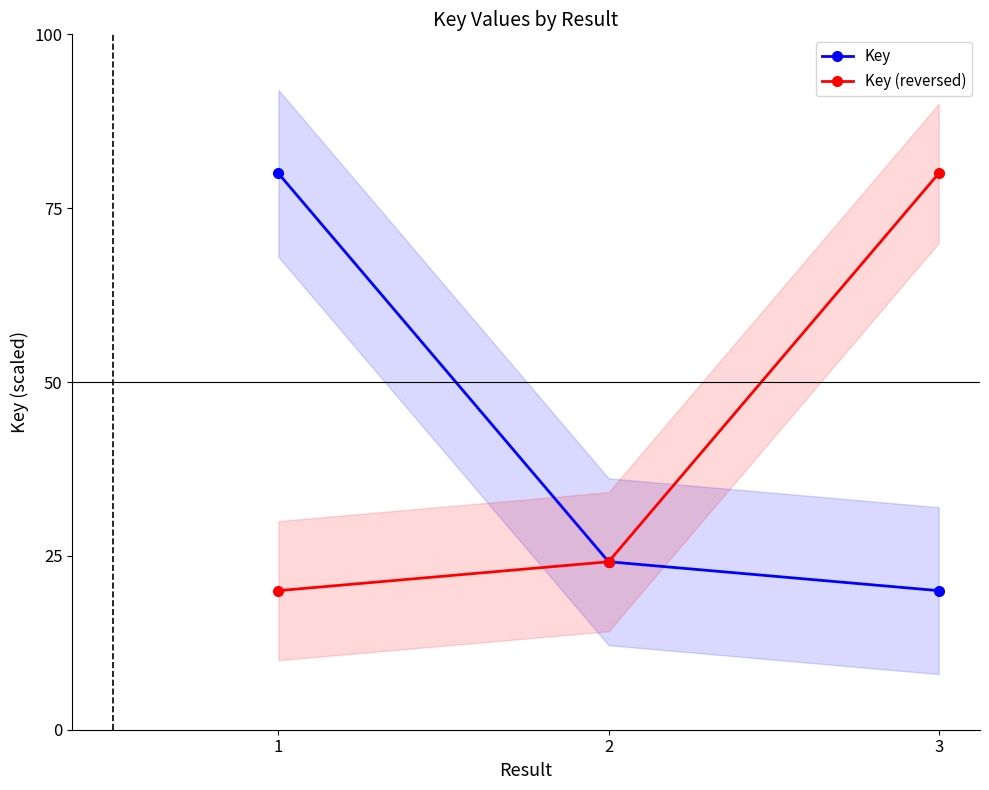

What is the difference between the maximum and minimum values in the Key (reversed) series?

60.0